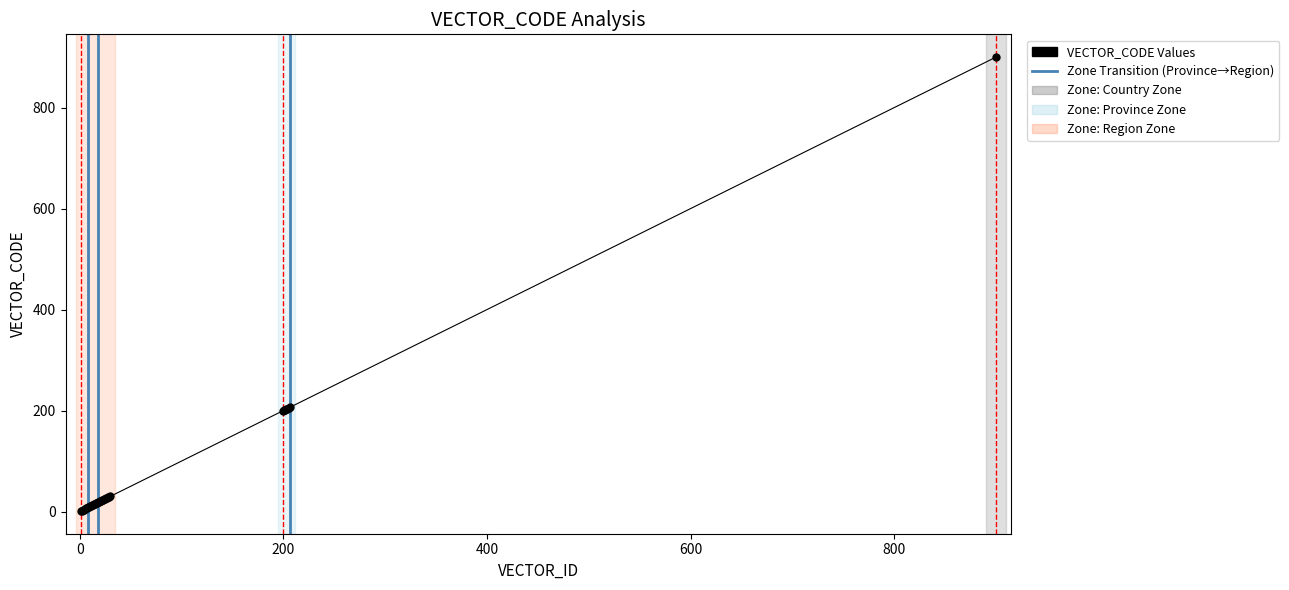

What is the average value?

73